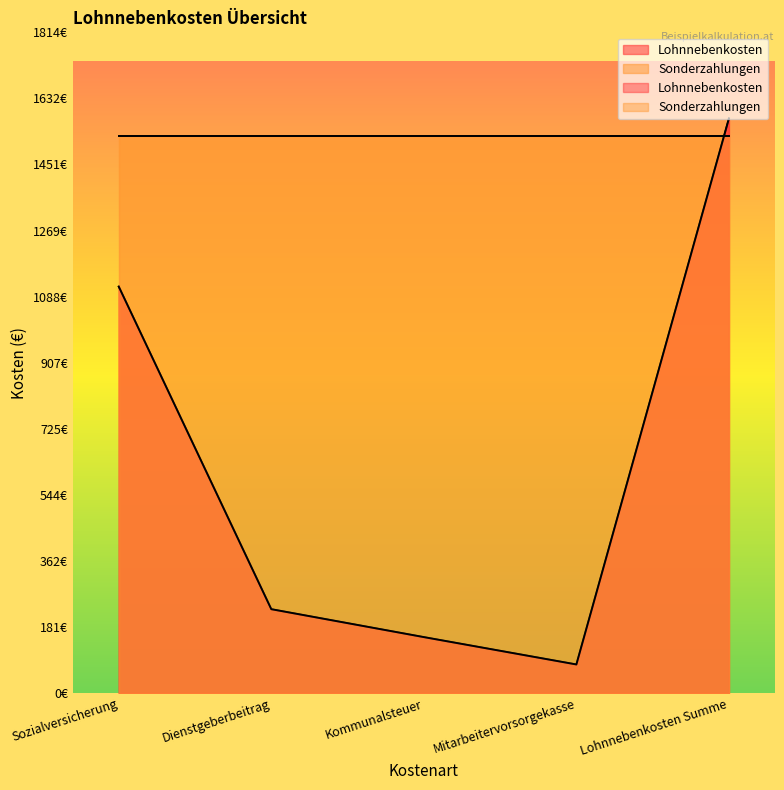

What is the smallest value displayed?

78.2